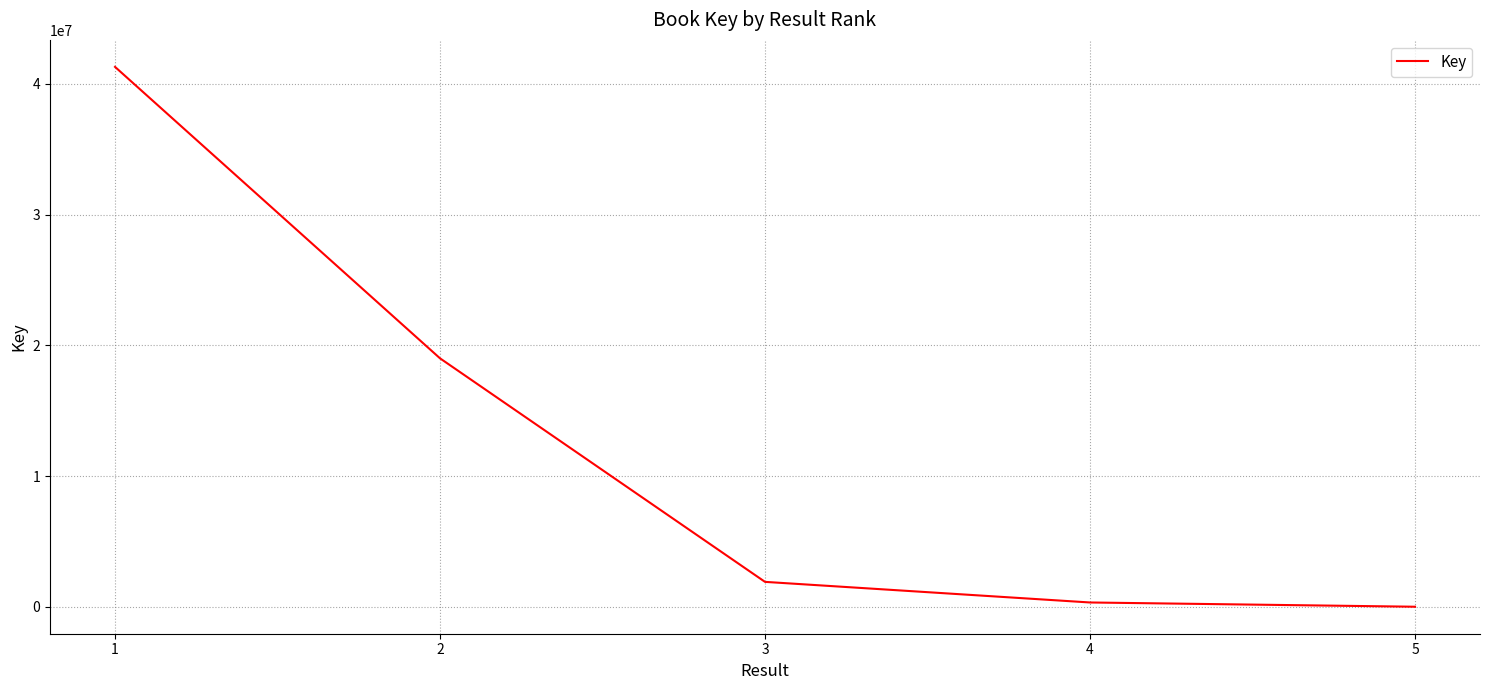

Reading left to right, extract all data points from this chart.

1=41308869	2=19010668	3=1908058	4=331350	5=6140